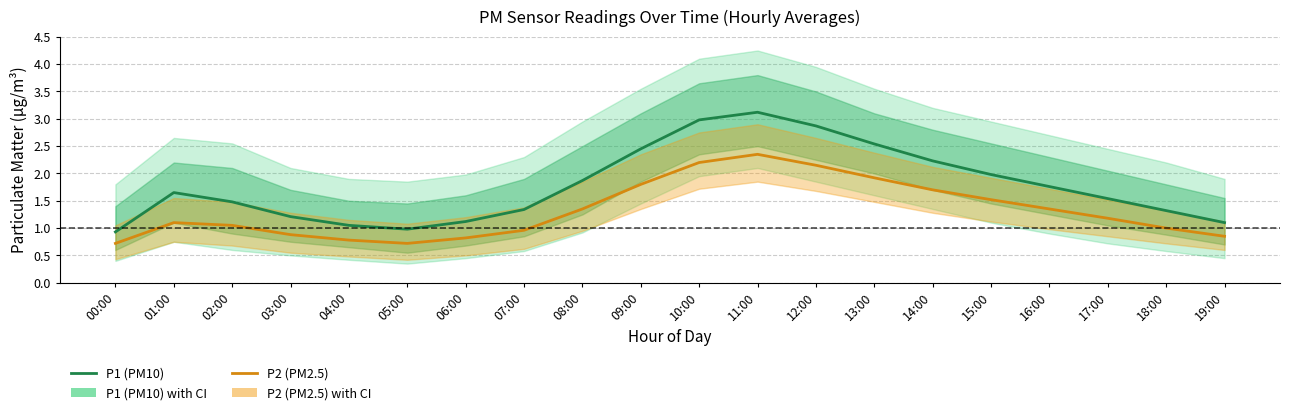

Which series has the largest total across all categories?

P1 (PM10)